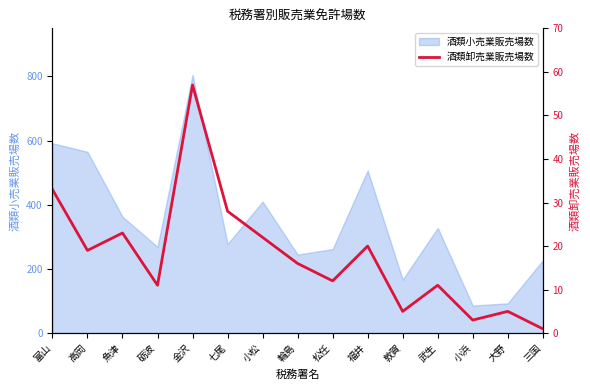

True or false: 酒類小売業販売場数 has a value of 328 at 武生.

True